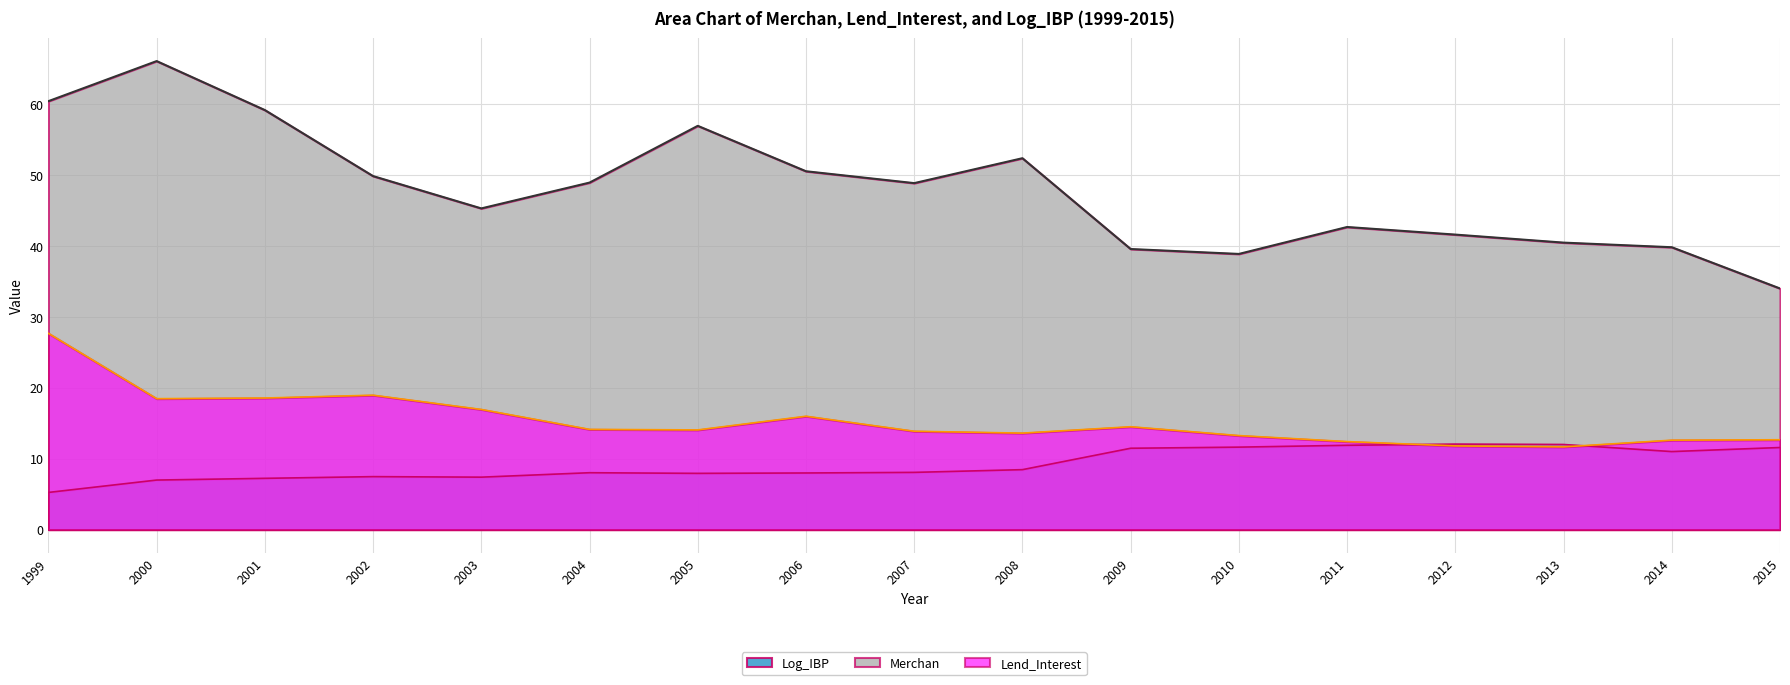

Reading left to right, what are all the values shown in this chart?

Merchan: 1999=60.4	2000=66.1	2001=59.1	2002=49.8	2003=45.3	2004=48.9	2005=56.9	2006=50.5	2007=48.8	2008=52.4	2009=39.6	2010=38.9	2011=42.7	2012=41.6	2013=40.5	2014=39.8	2015=34.0
Lend_Interest: 1999=27.7	2000=18.5	2001=18.5	2002=18.9	2003=16.9	2004=14.1	2005=14.1	2006=16.0	2007=13.9	2008=13.6	2009=14.5	2010=13.3	2011=12.4	2012=11.8	2013=11.7	2014=12.6	2015=12.7
Log_IBP: 1999=5.2	2000=7.0	2001=7.2	2002=7.5	2003=7.4	2004=8.0	2005=7.9	2006=8.0	2007=8.1	2008=8.4	2009=11.5	2010=11.6	2011=11.9	2012=12.0	2013=12.0	2014=11.0	2015=11.6